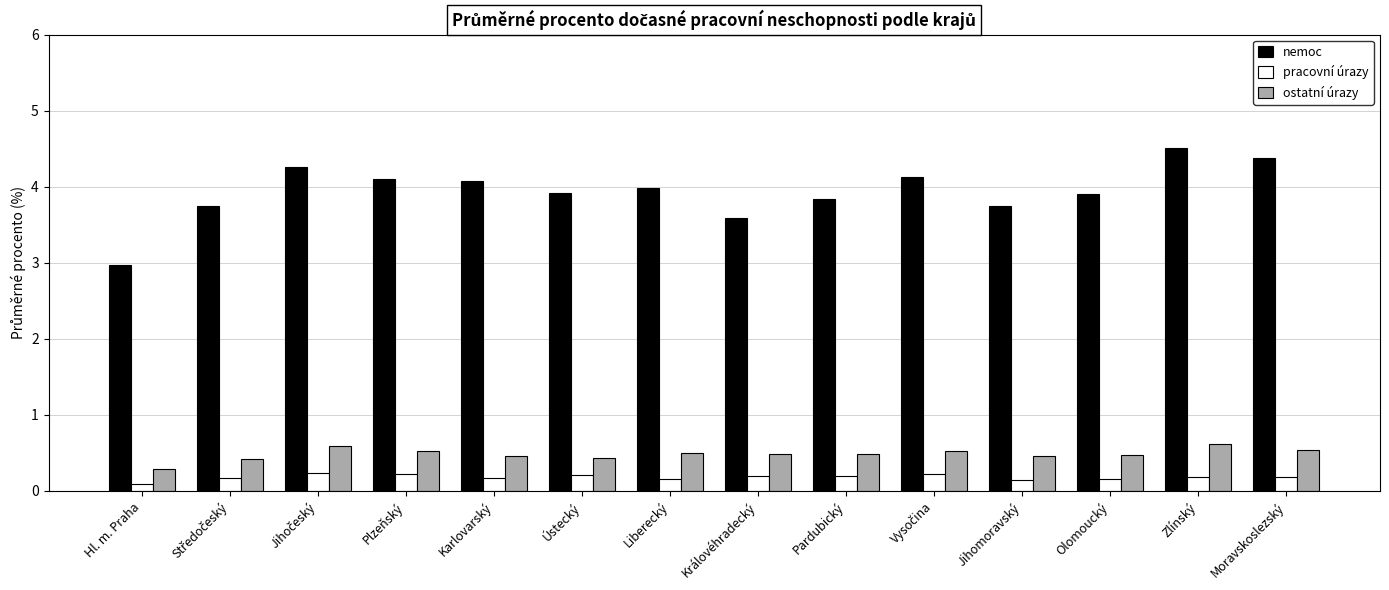

What is the sum of all pracovní úrazy values?

2.6